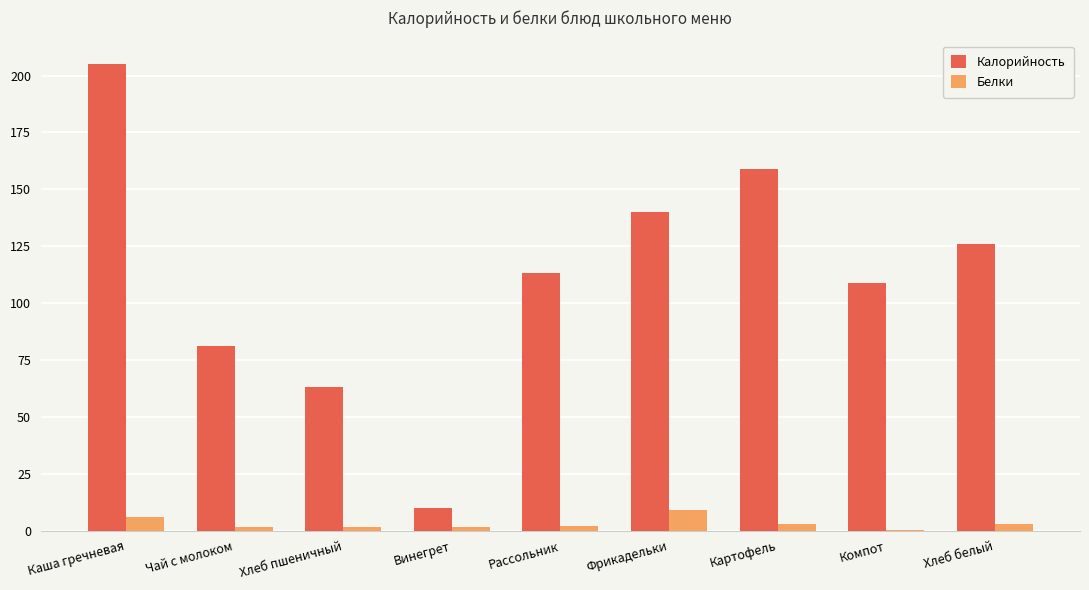

Which category has the highest value across all series?

Каша гречневая